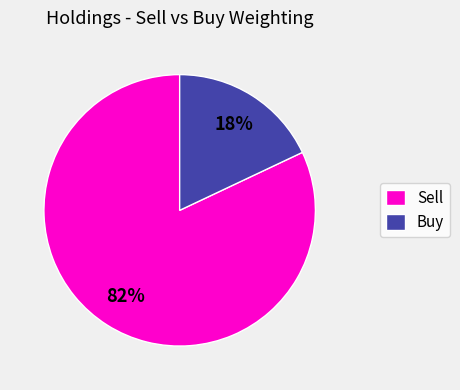

Rank the categories by value from lowest to highest.

Buy, Sell